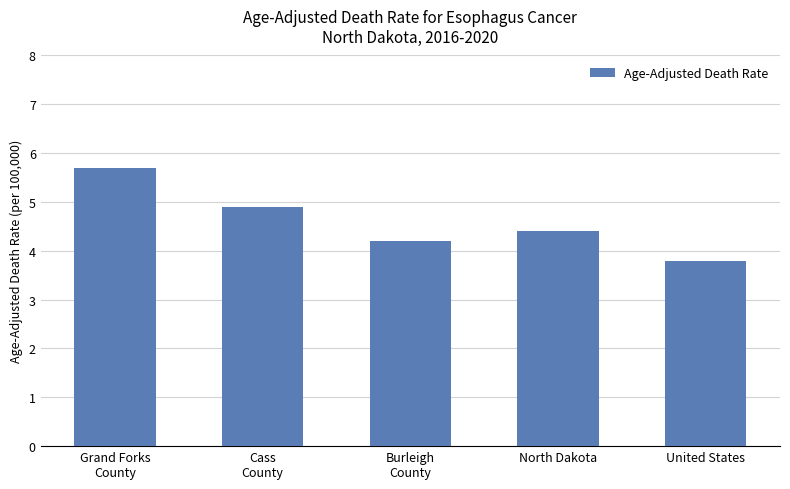

True or false: the data shows 3.8 at United States.

True